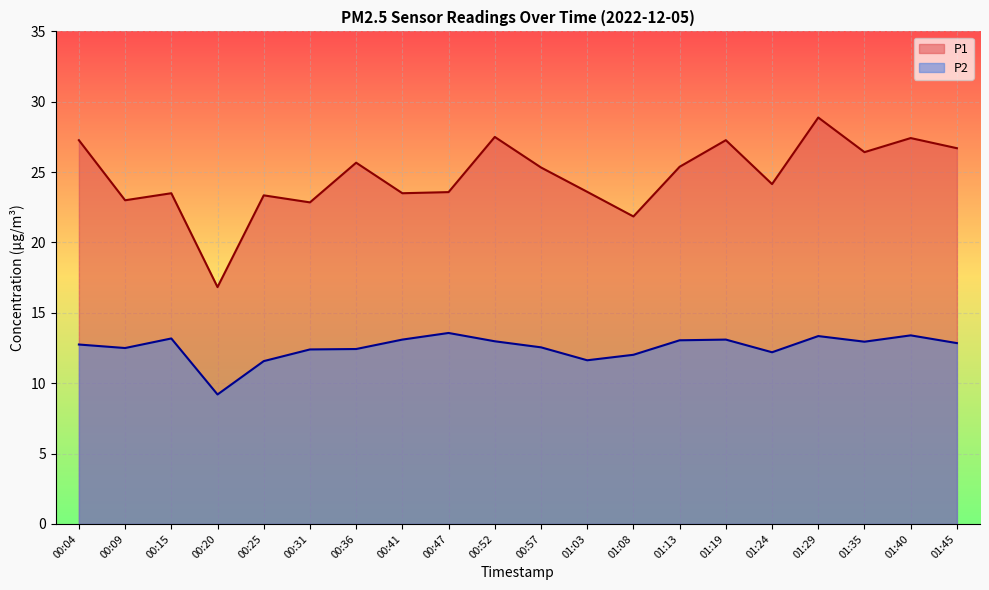

What is the label of the 6th point from the left?

00:31